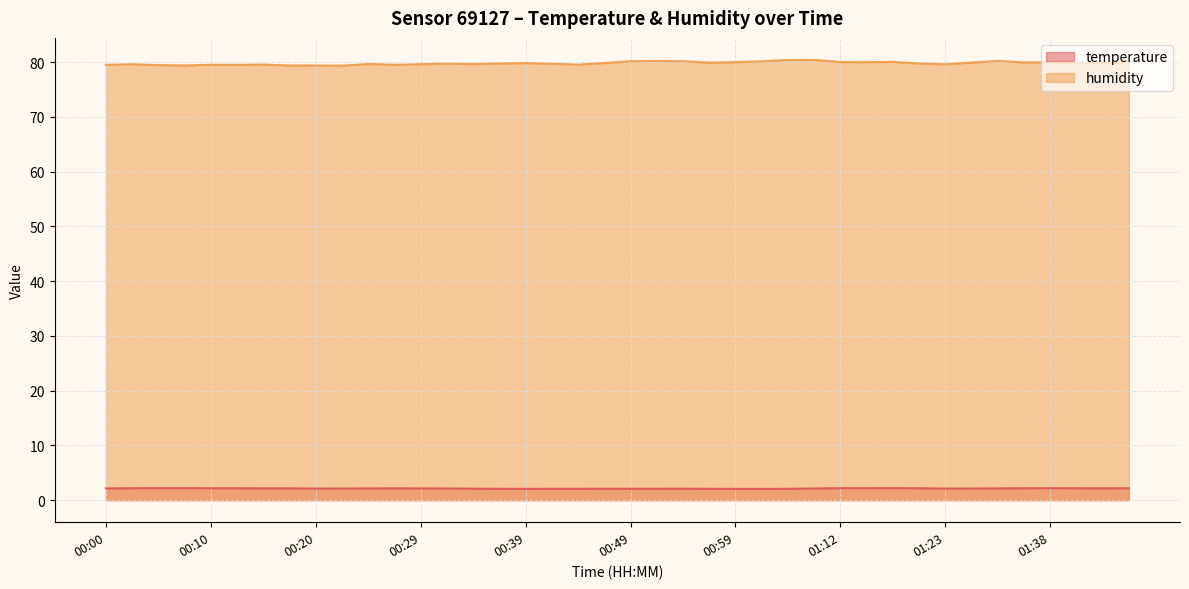

Which category has the lowest value across all series?

01:04